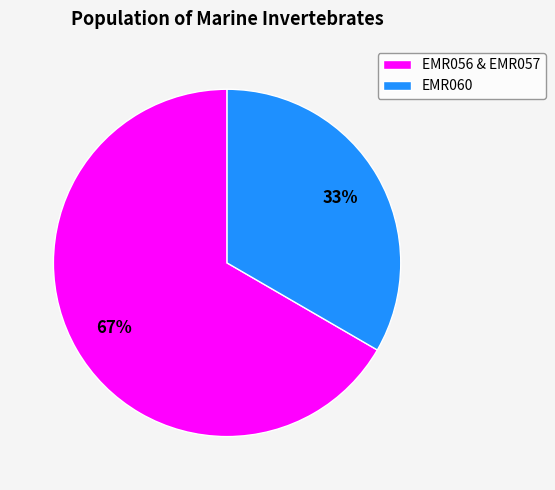

The EMR060 slice represents 33% of the pie. True or false?

True